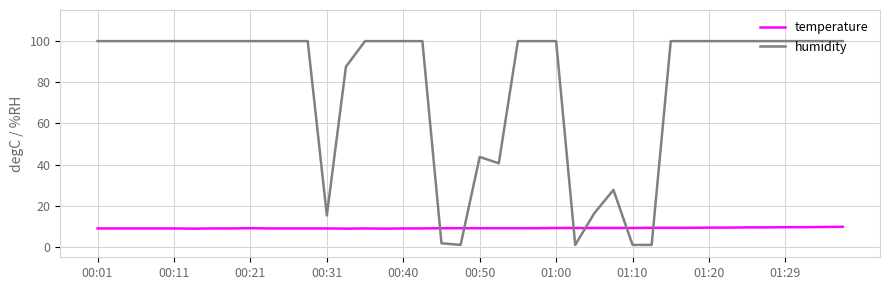

How many lines are shown in the chart?

2